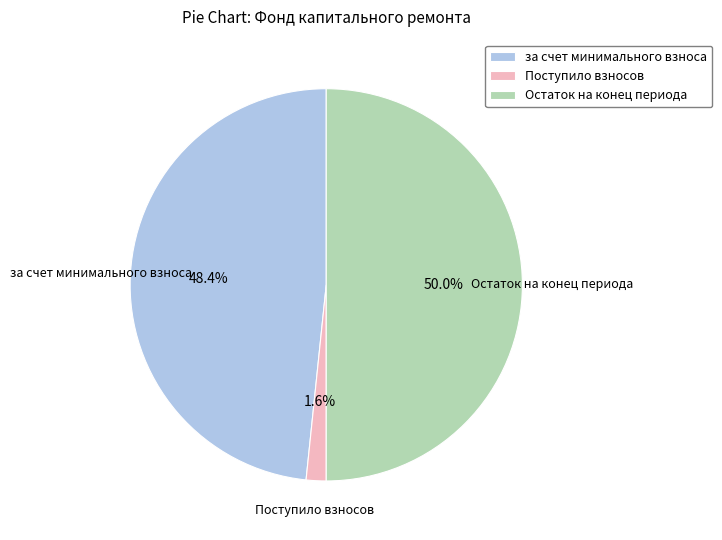

Is Поступило взносов the majority of the pie?

No